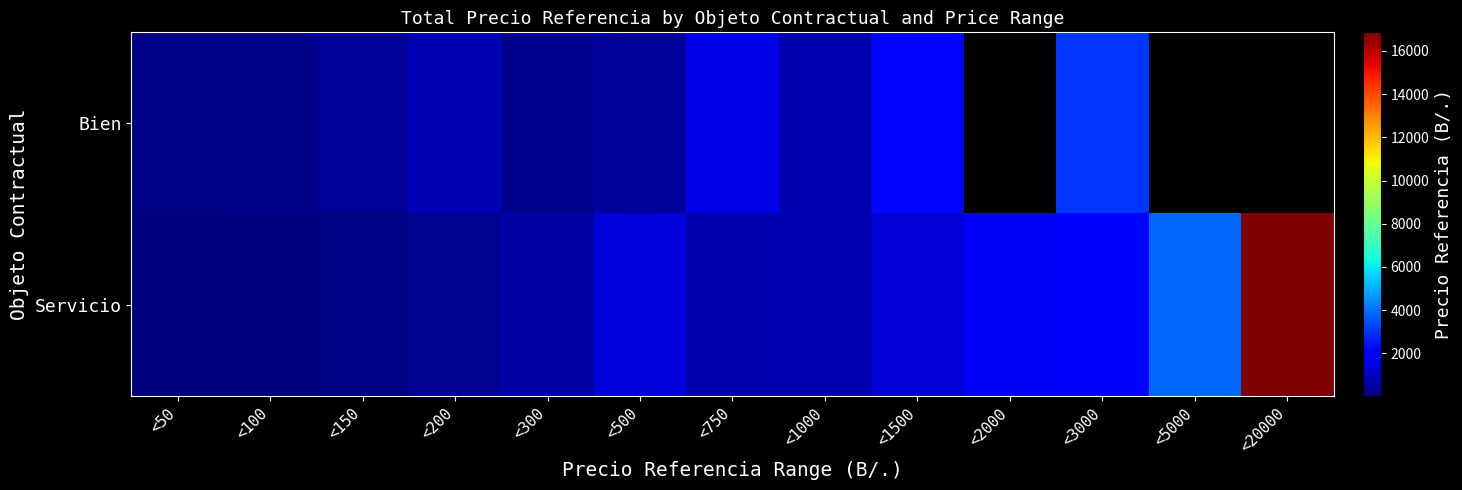

At <300, list the series in order from smallest to largest.

Bien, Servicio